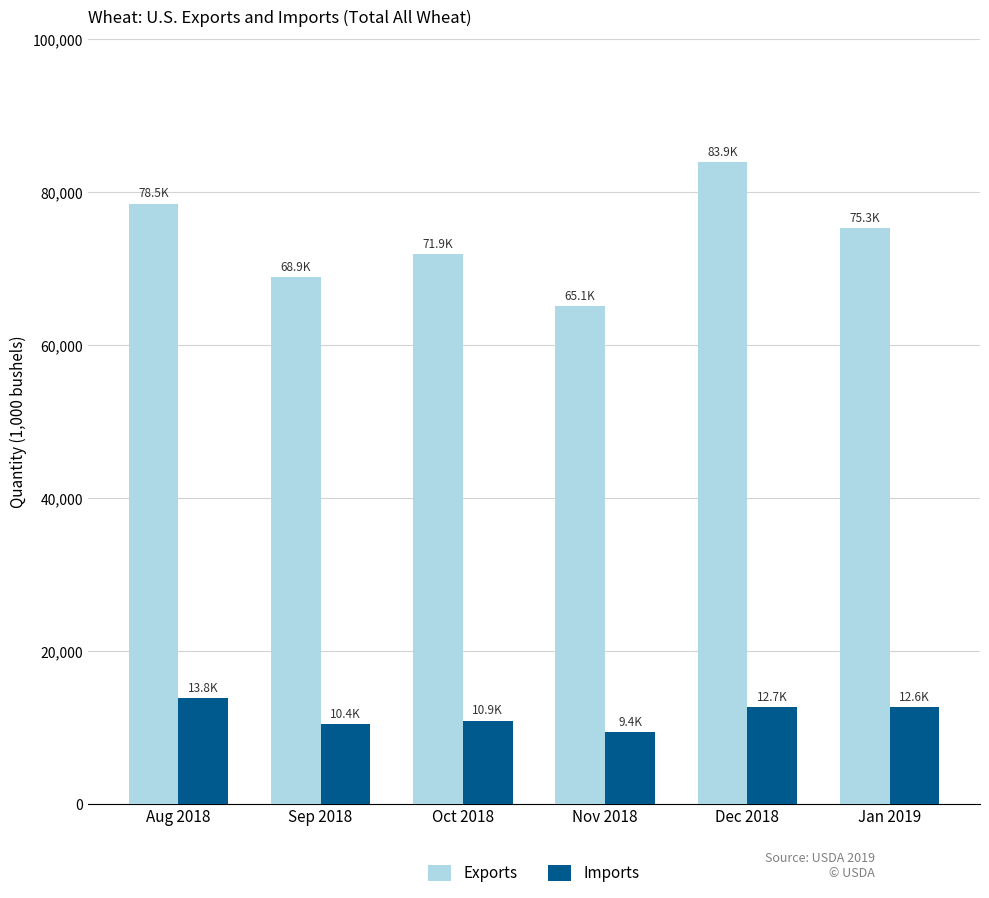

What is the label of the 6th bar from the left?

Jan 2019